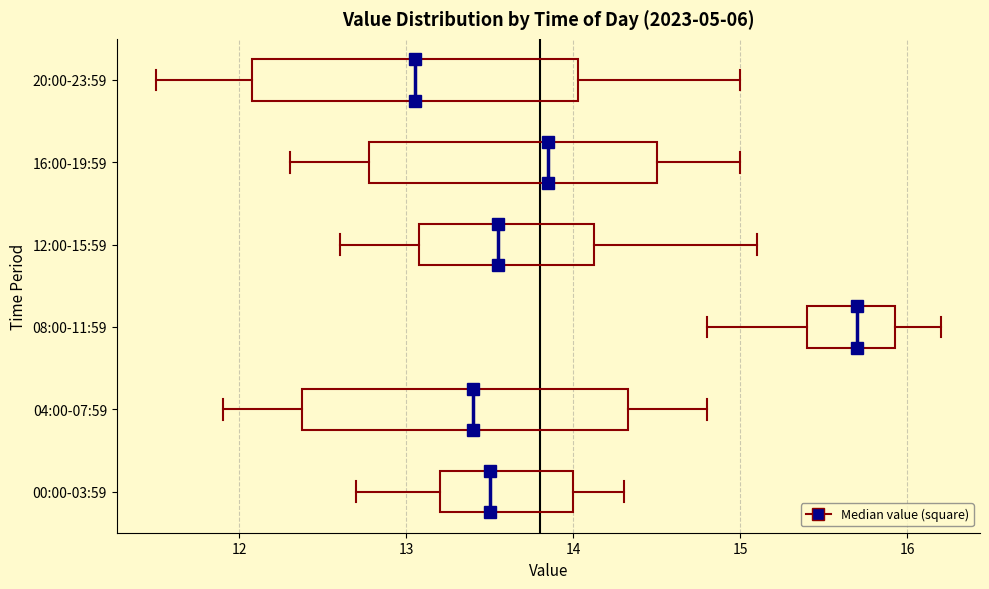

Which box's median line is the furthest to the right?

08:00-11:59